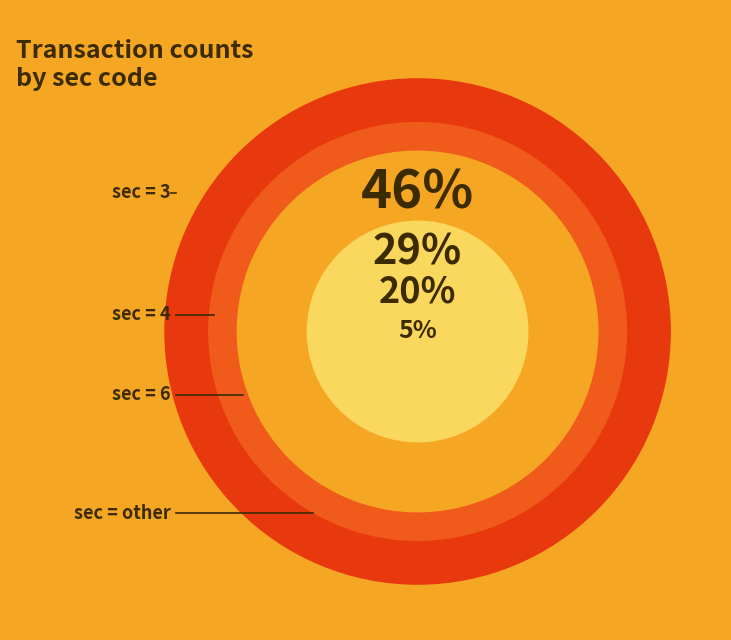

Is it true that sec=3 is 34% of the pie?

False